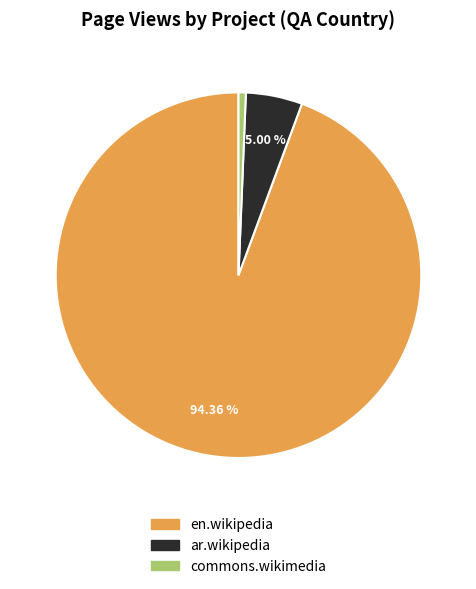

To the nearest percent, what percentage of the pie is commons.wikimedia?

1%